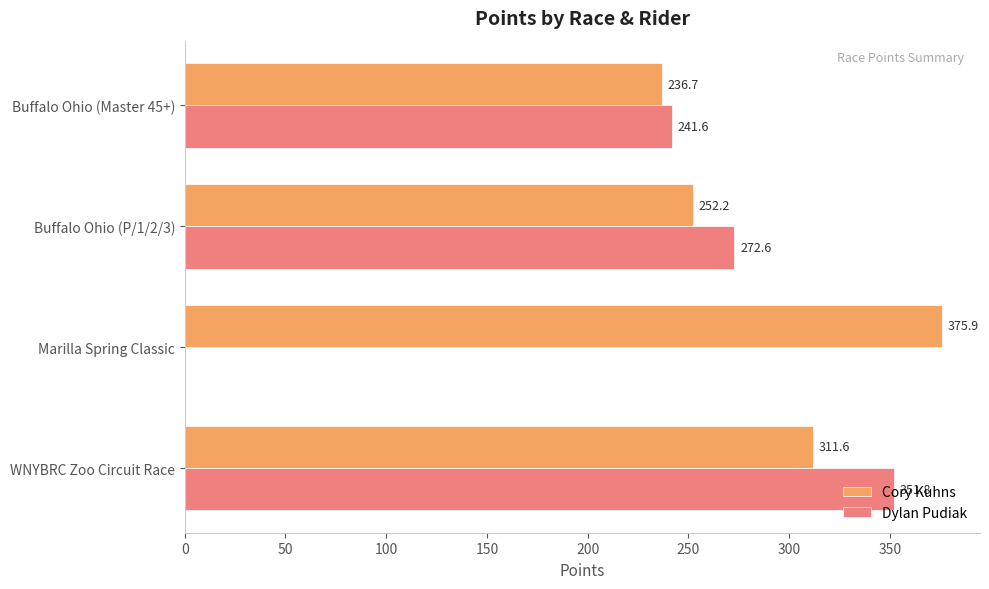

Is the value of Dylan Pudiak at Buffalo Ohio (Master 45+) greater than the value of Cory Kuhns at WNYBRC Zoo Circuit Race?

No